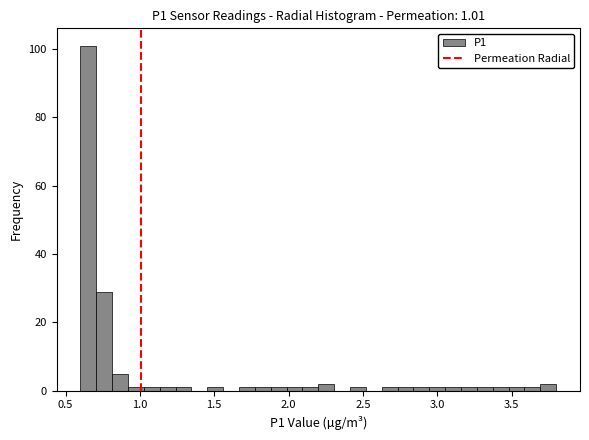

Read against the x-axis, roughly where is the centre of the tallest bar?

0.65